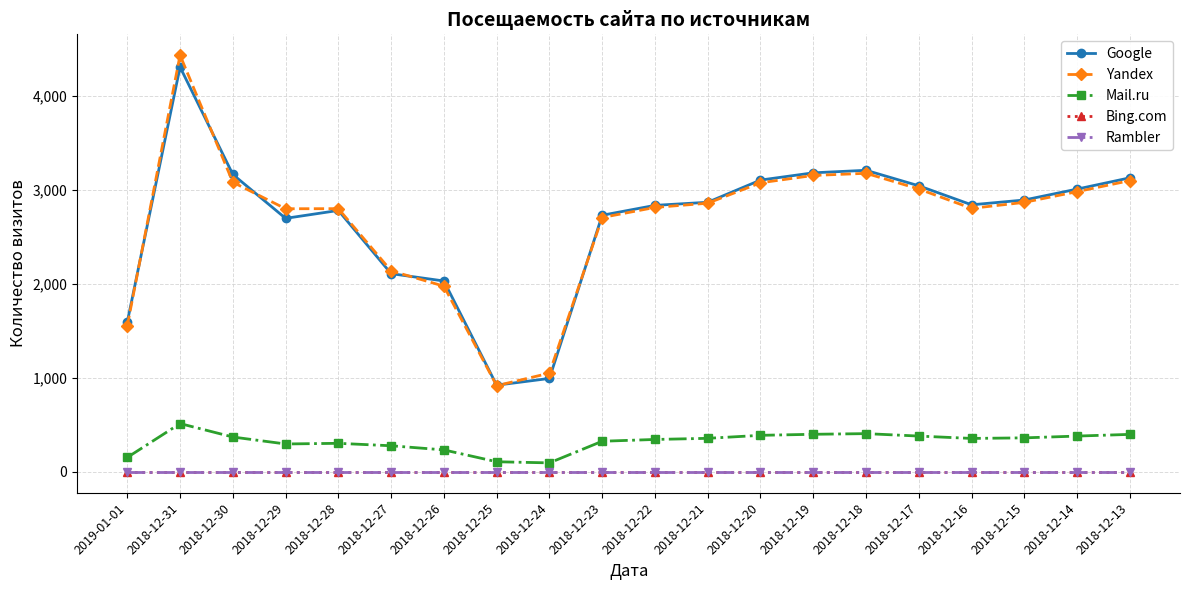

Is this an area chart (filled region under the line)?

No